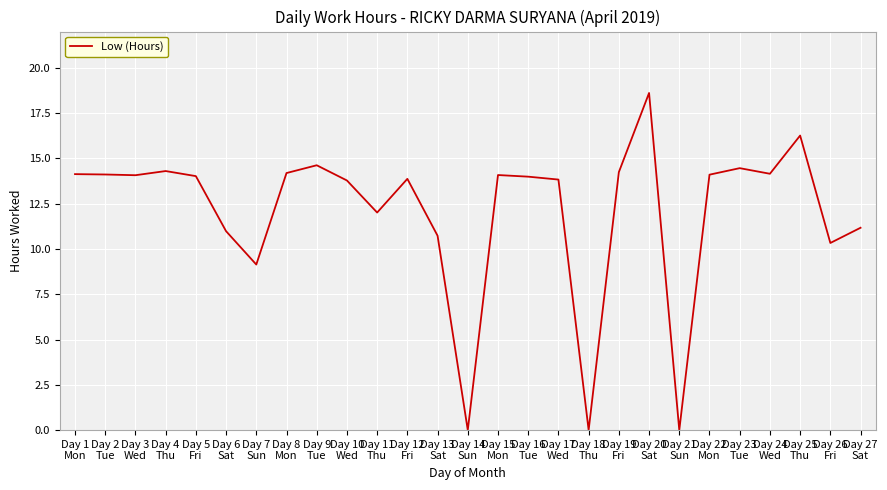

Is this an area chart (filled region under the line)?

No